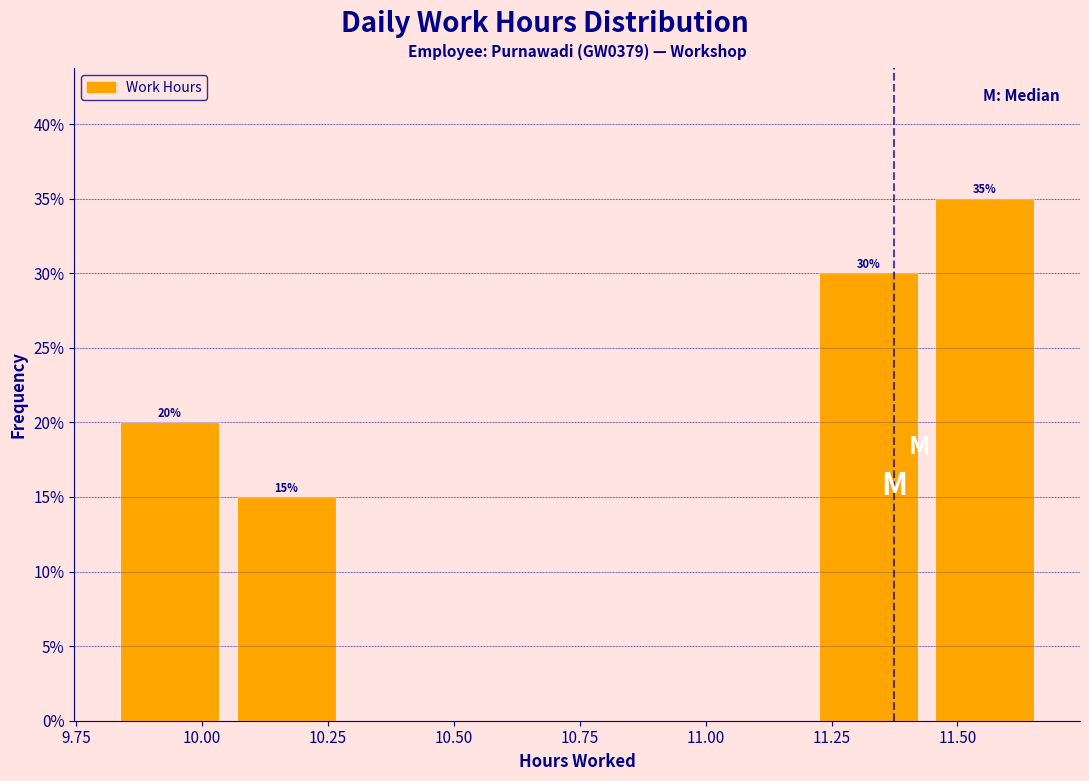

Over which range of the x-axis is the bar tallest?

11.45 to 11.65